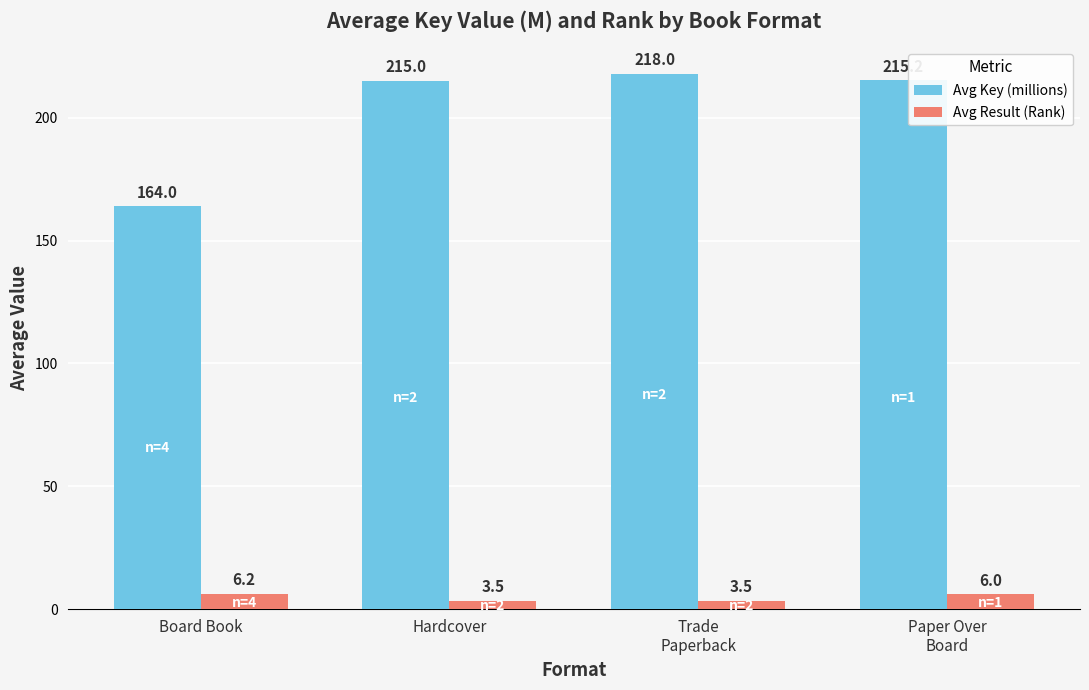

Where does the Avg Result (Rank) series first go above 6?

Board Book